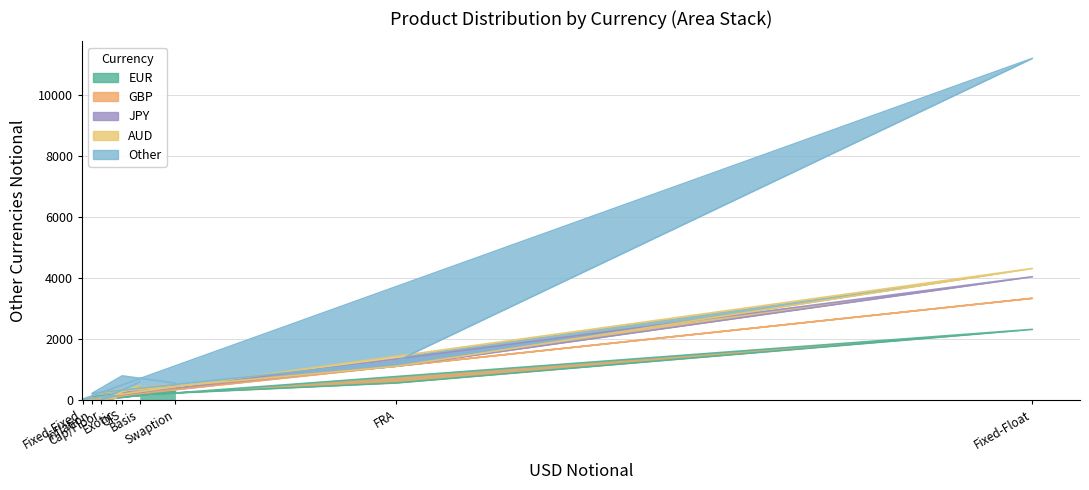

Which series has the largest total across all categories?

Other